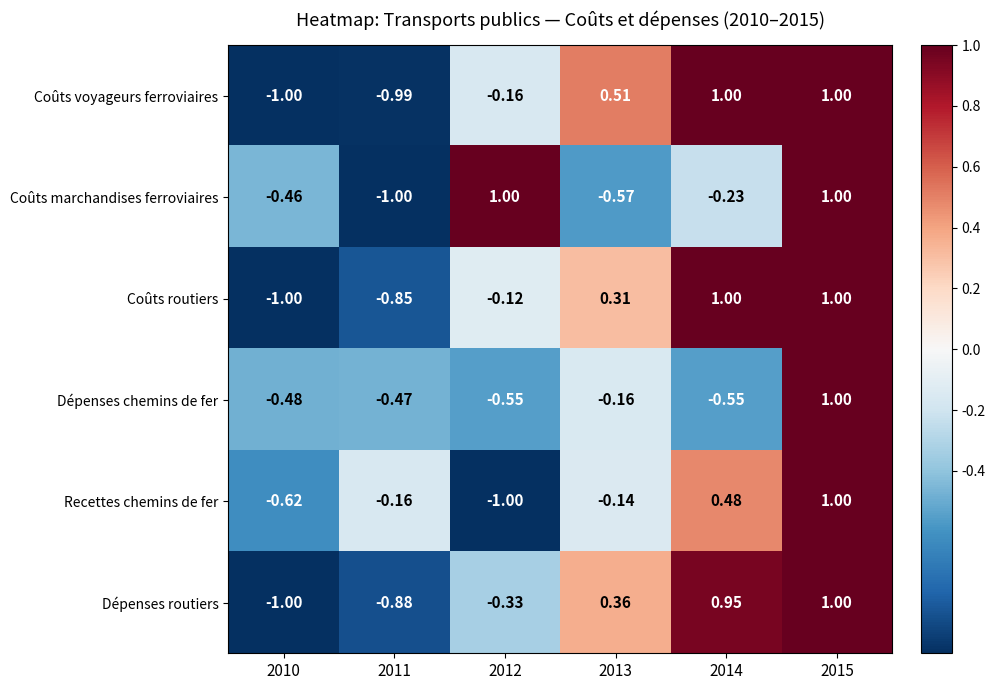

Between 2012 and 2014, which series saw the biggest shift?

Recettes chemins de fer